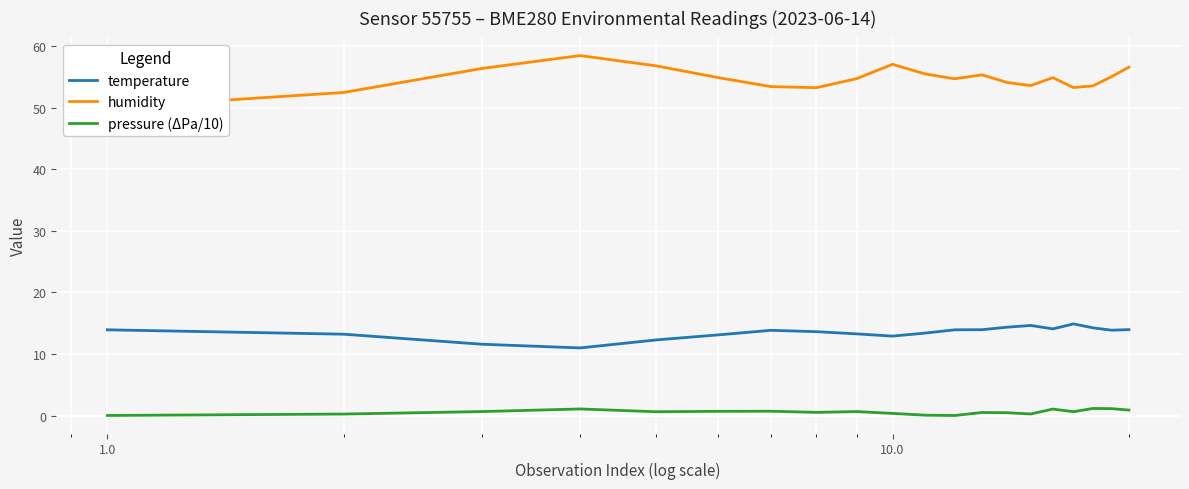

True or false: temperature has more than 0 points higher than both neighbors.

True